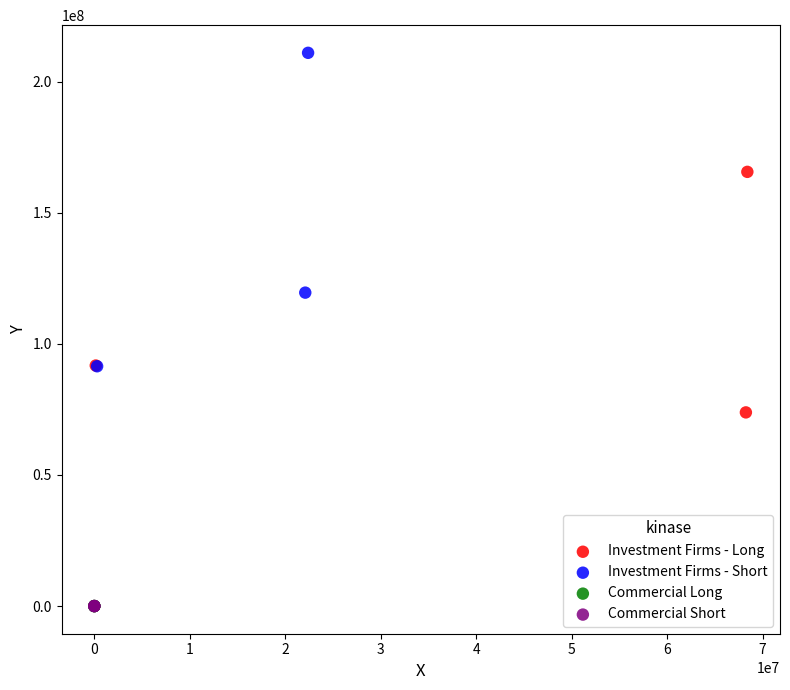

Which series contains the highest Y value?

Investment Firms - Short